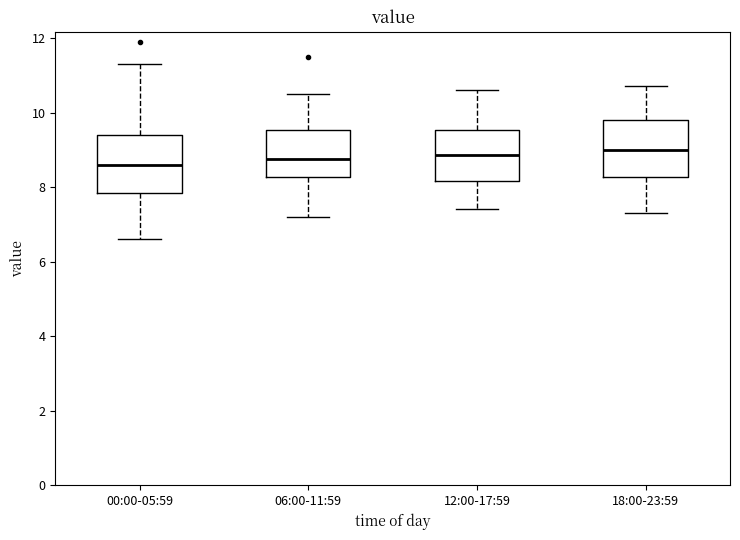

Where does the upper whisker of the box for 00:00-05:59 end on the y-axis? The values are not printed on the chart, so give them approximately, as read against the axis.

11.4